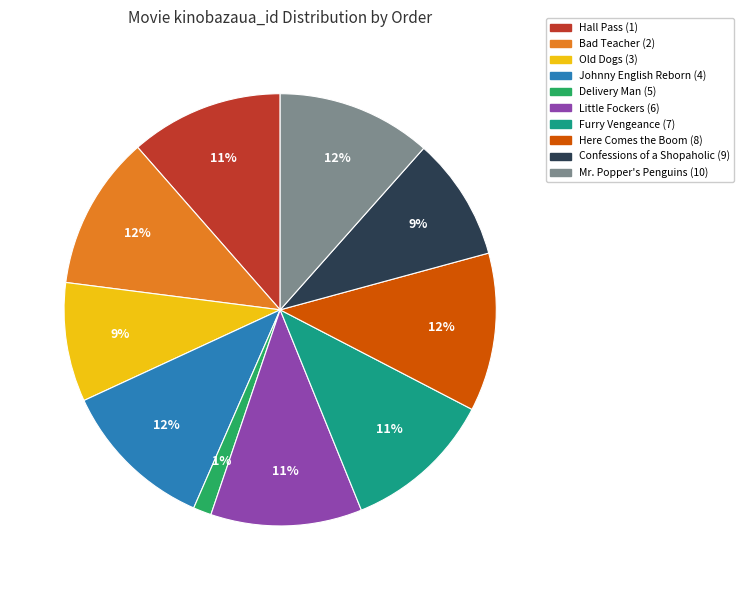

To the nearest percent, what percentage of the pie is Hall Pass (1)?

11%